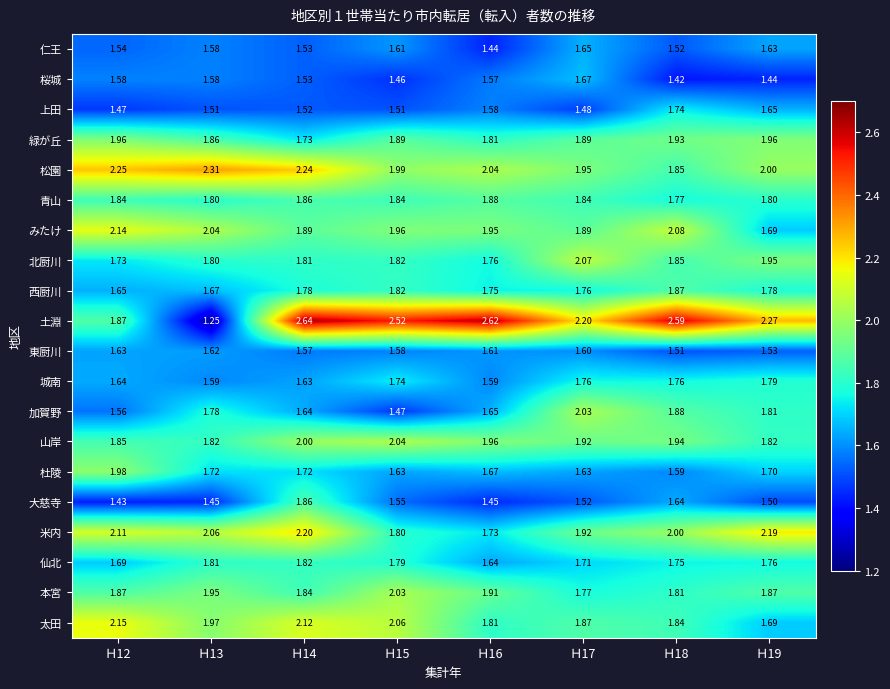

At which category is the sum across all series the highest?

Ｈ14